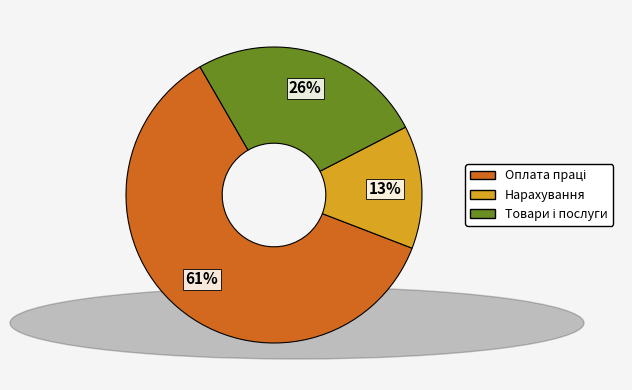

Does any single category account for the majority?

Yes